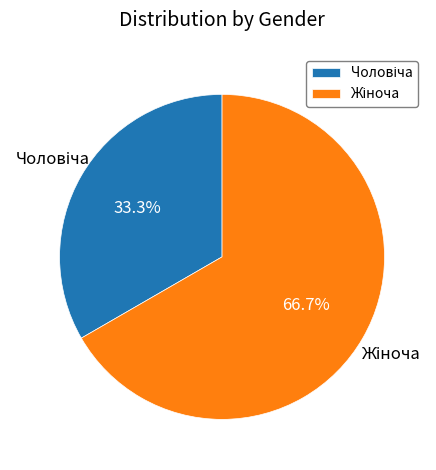

Is there any slice that represents more than half of the pie?

Yes